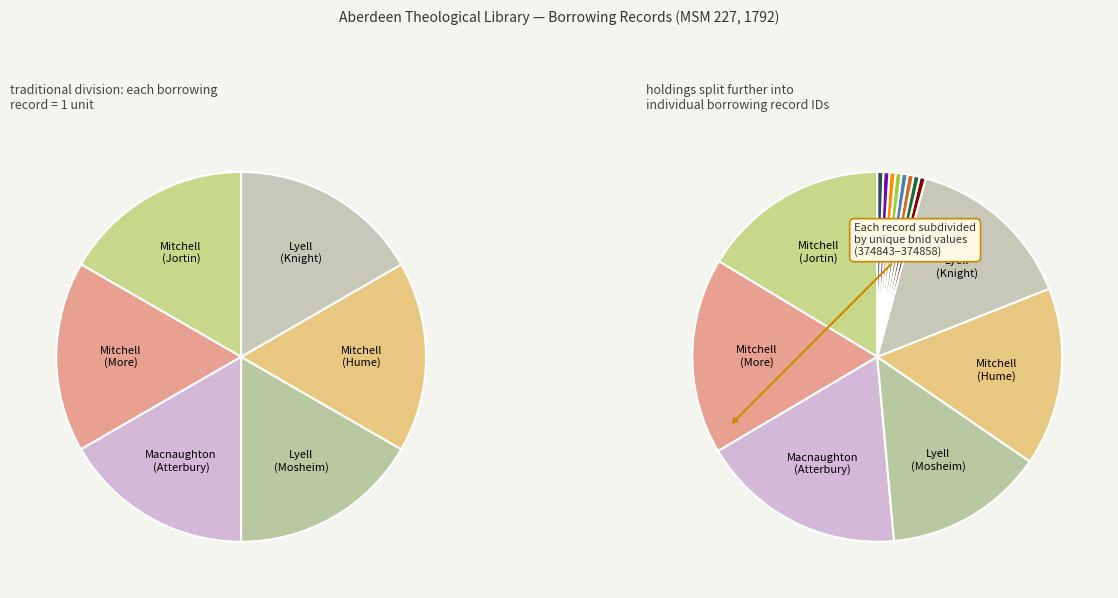

Rank the categories by value from lowest to highest.

Lyell, David (Mosheim), Lyell, David (Knight), Mitchell, George (Hume), Mitchell, George (Jortin), Mitchell, George (More), Macnaughton, David (Atterbury)